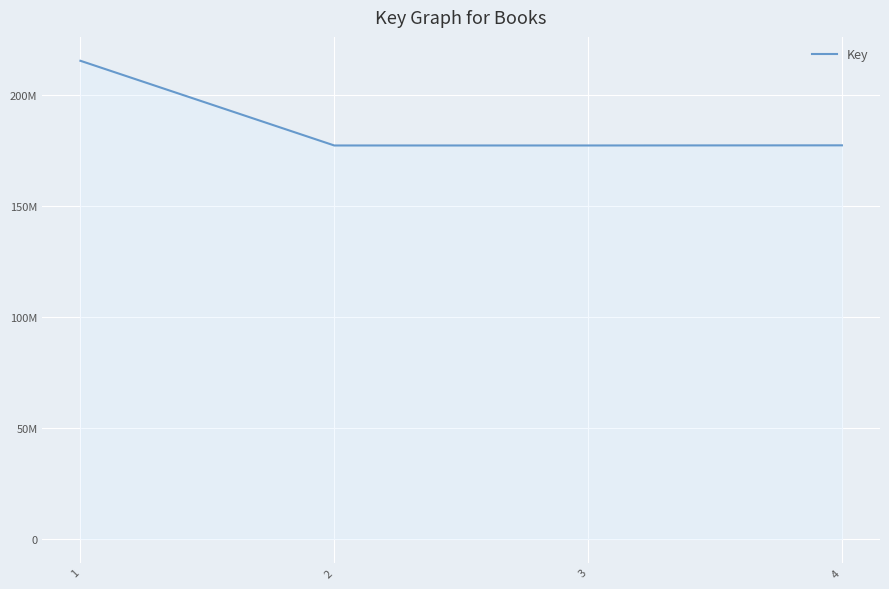

Is this an area chart (filled region under the line)?

Yes